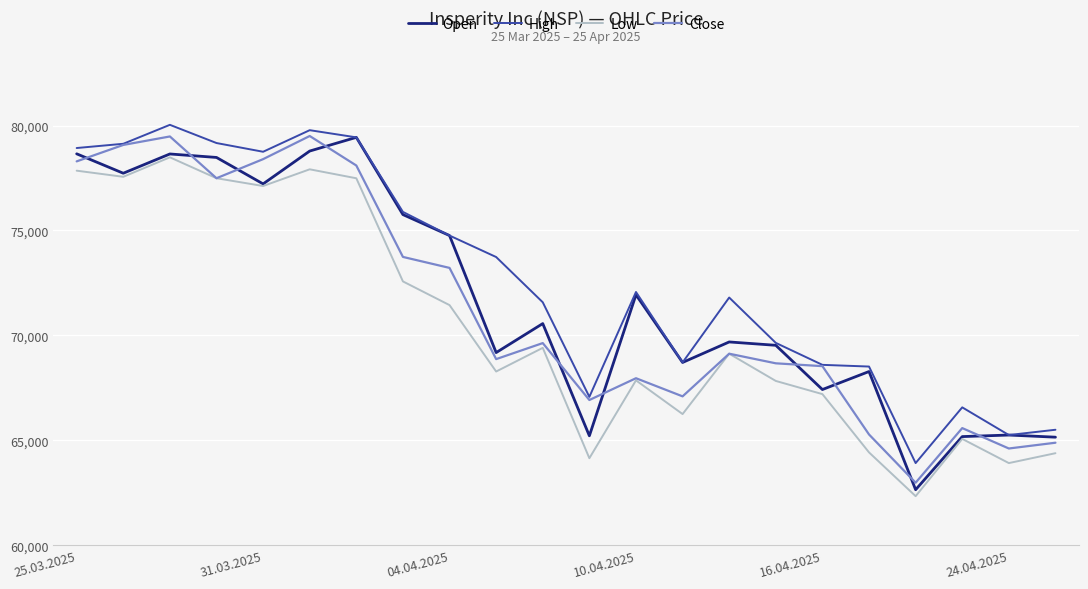

Which series has the largest total across all categories?

High